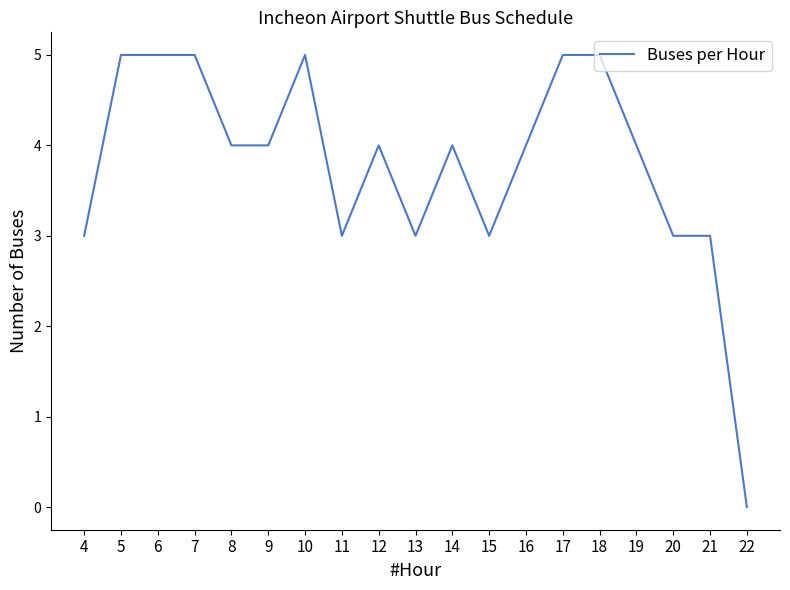

True or false: the data shows 7 at 18.

False